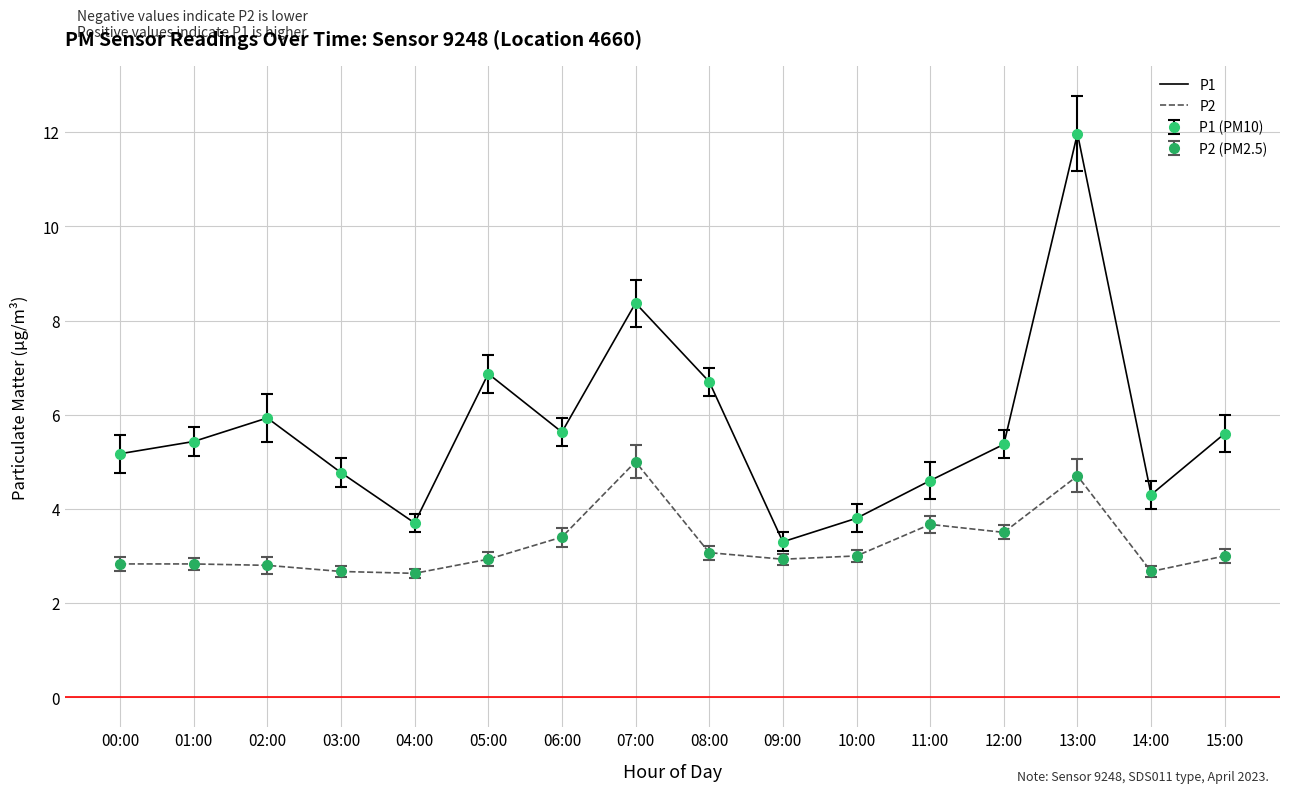

True or false: P1 and P2 intersect in this chart.

False